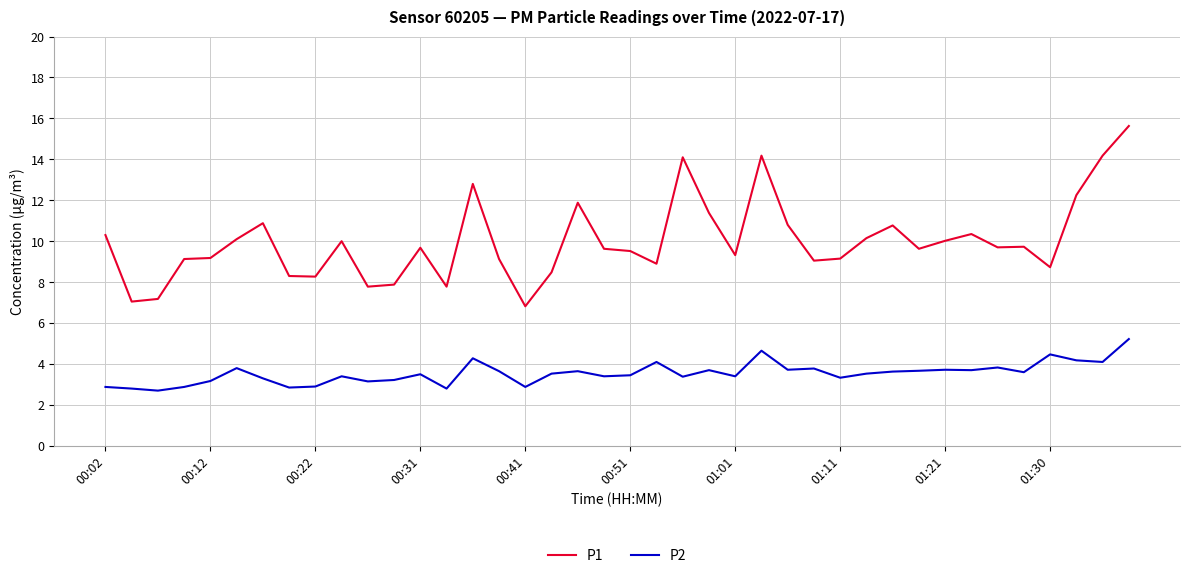

How many lines are shown in the chart?

2